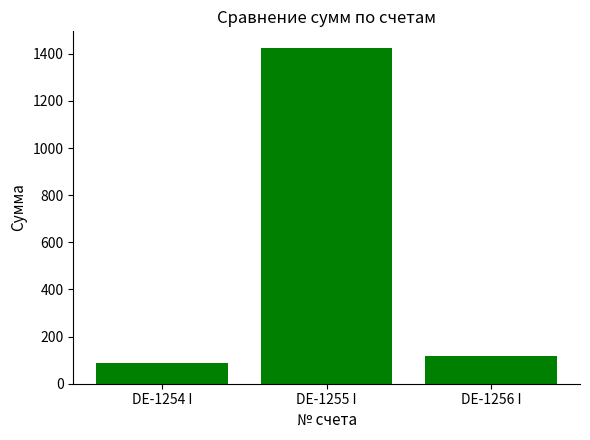

The value at DE-1255 I is 1424.3. True or false?

True